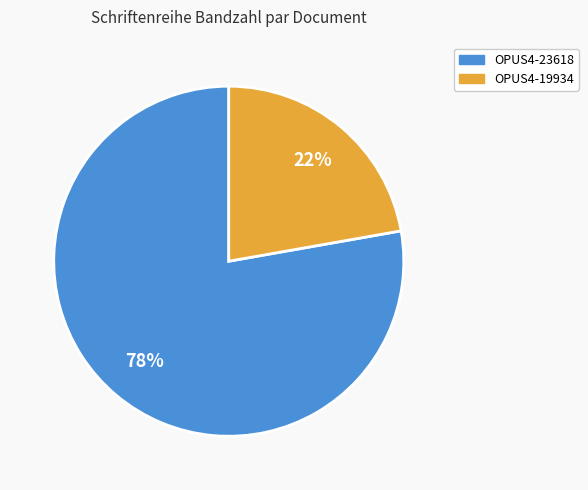

Which has a higher value, OPUS4-19934 or OPUS4-23618?

OPUS4-23618